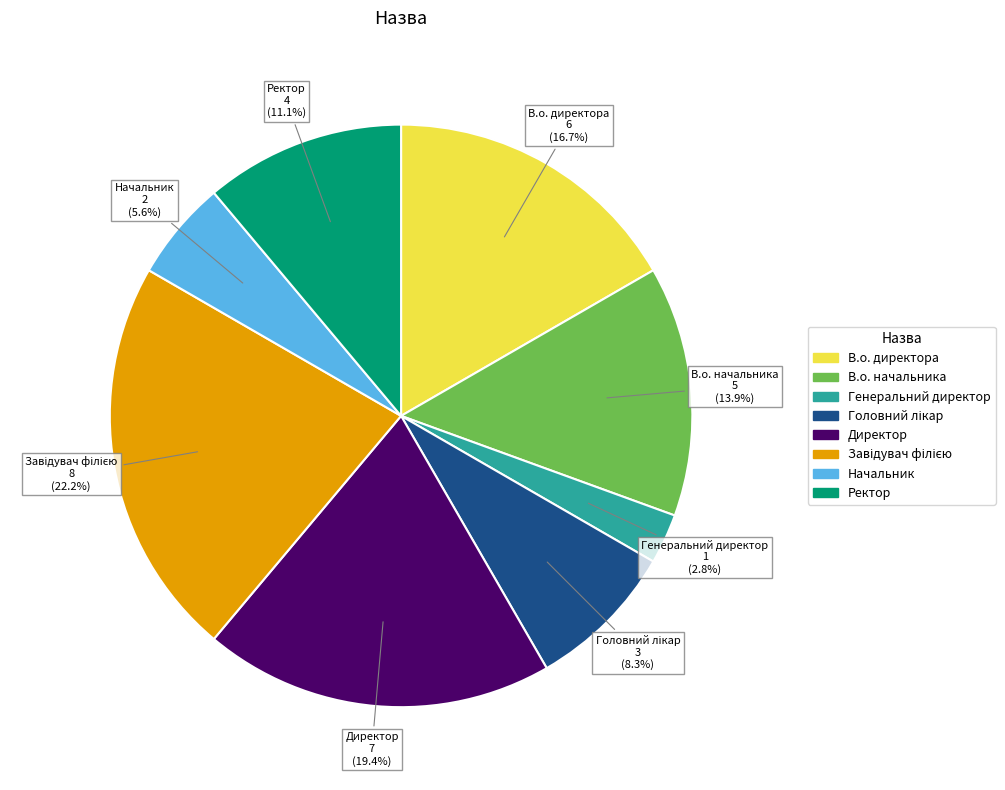

To the nearest percent, what is the difference between the Генеральний директор and Ректор slice percentages?

8%